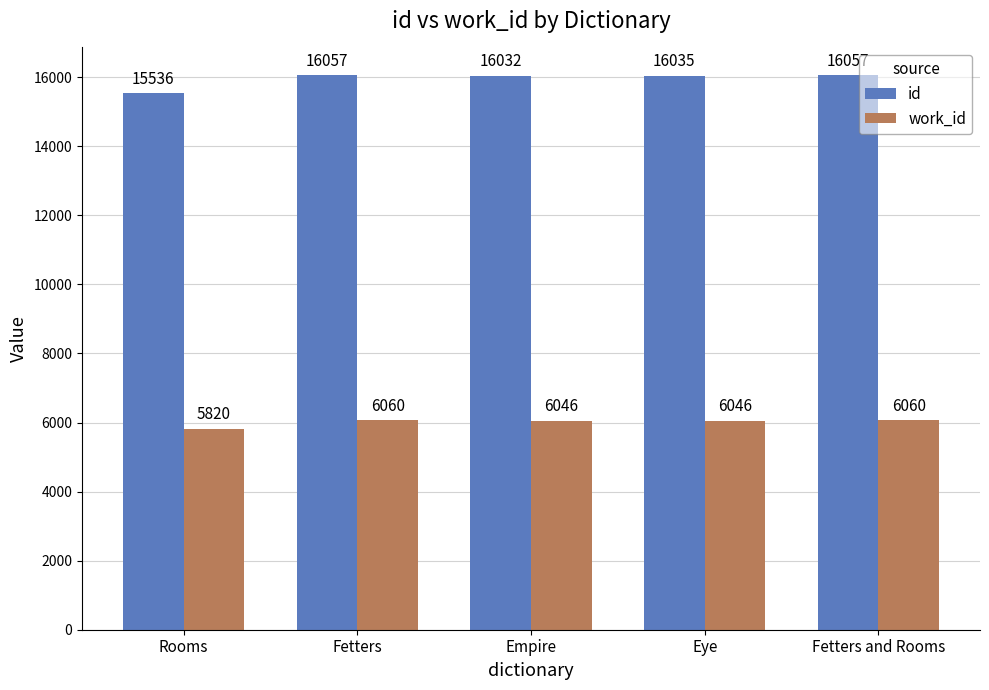

Rank the series by their average value, from lowest to highest.

work_id, id